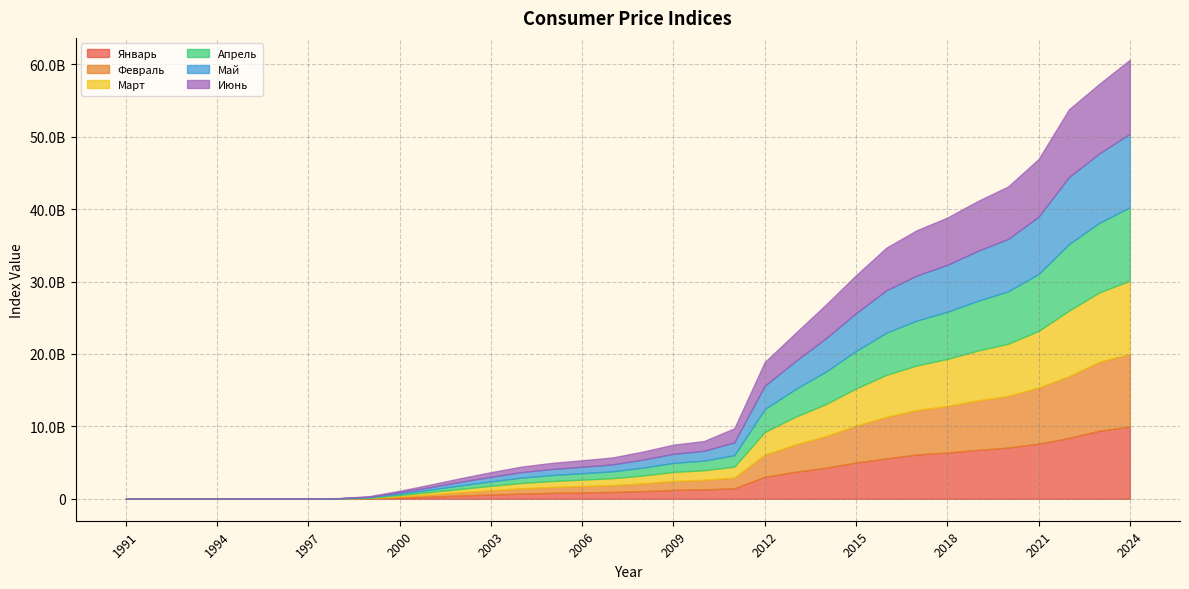

Between 2003 and 2004, which series saw the biggest shift?

Февраль